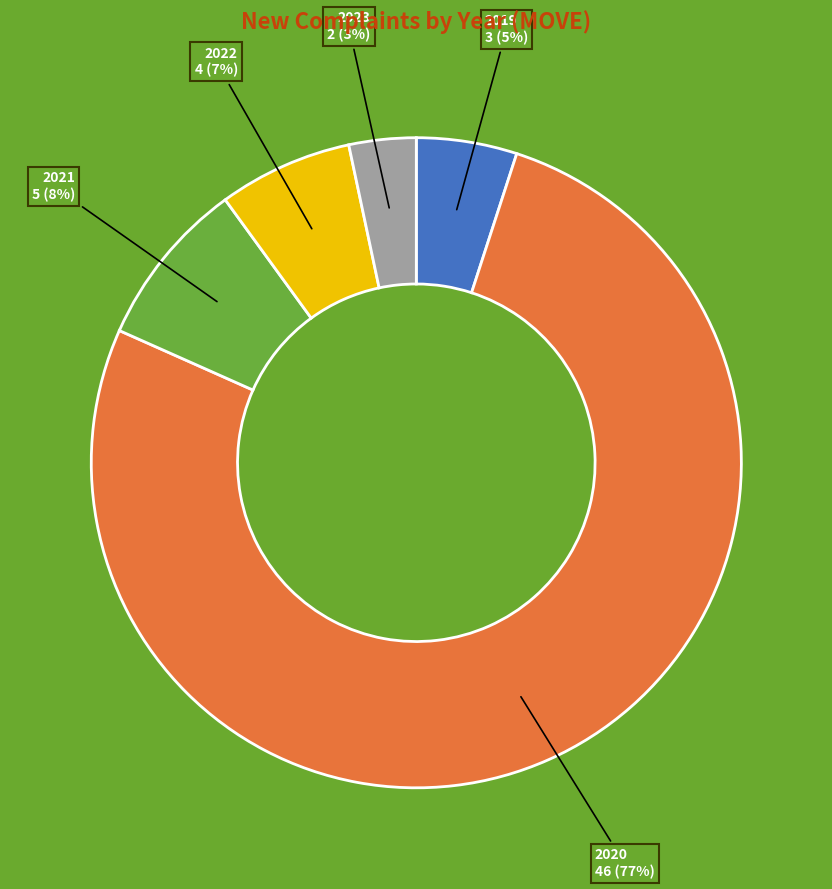

To the nearest percent, what is the average slice percentage?

20%